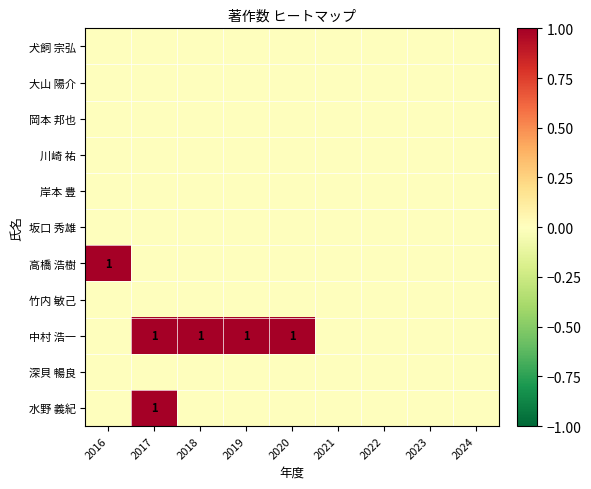

At which category does the chart reach its minimum across all series?

2016